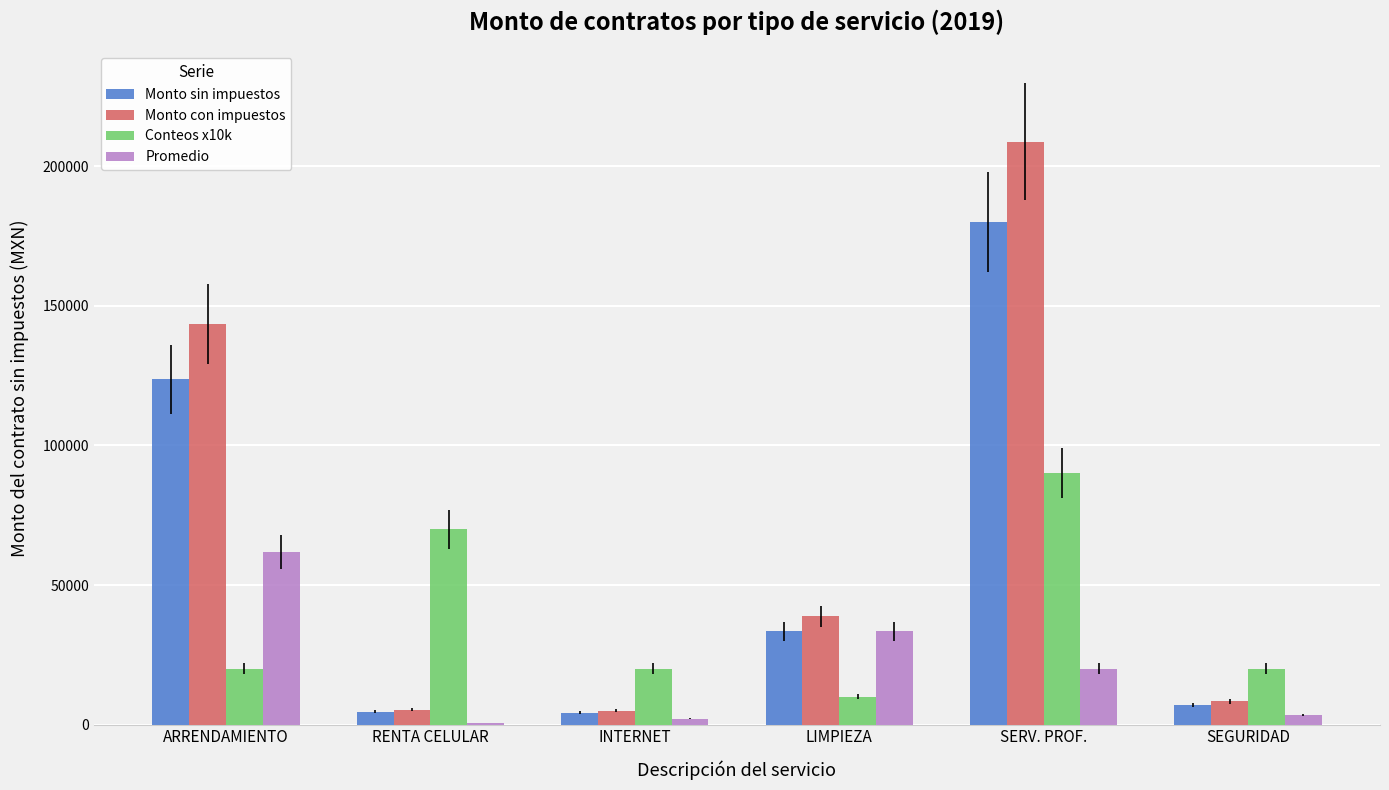

The Monto con impuestos series shows 36714.0 at ARRENDAMIENTO. True or false?

False